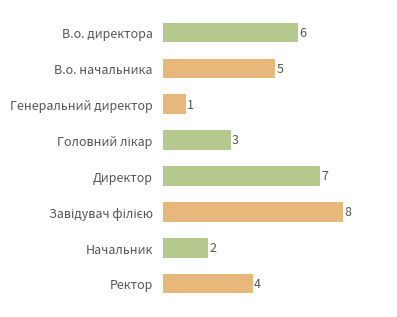

At which category does the chart reach its minimum across all series?

Генеральний директор